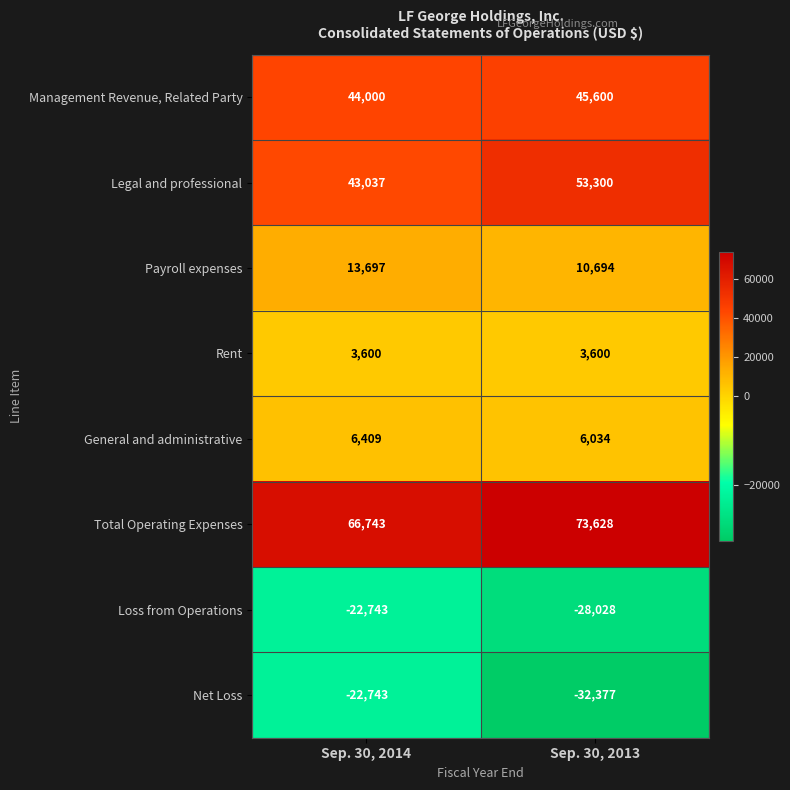

The value of Loss from Operations at Sep. 30, 2014 is -12536. True or false?

False